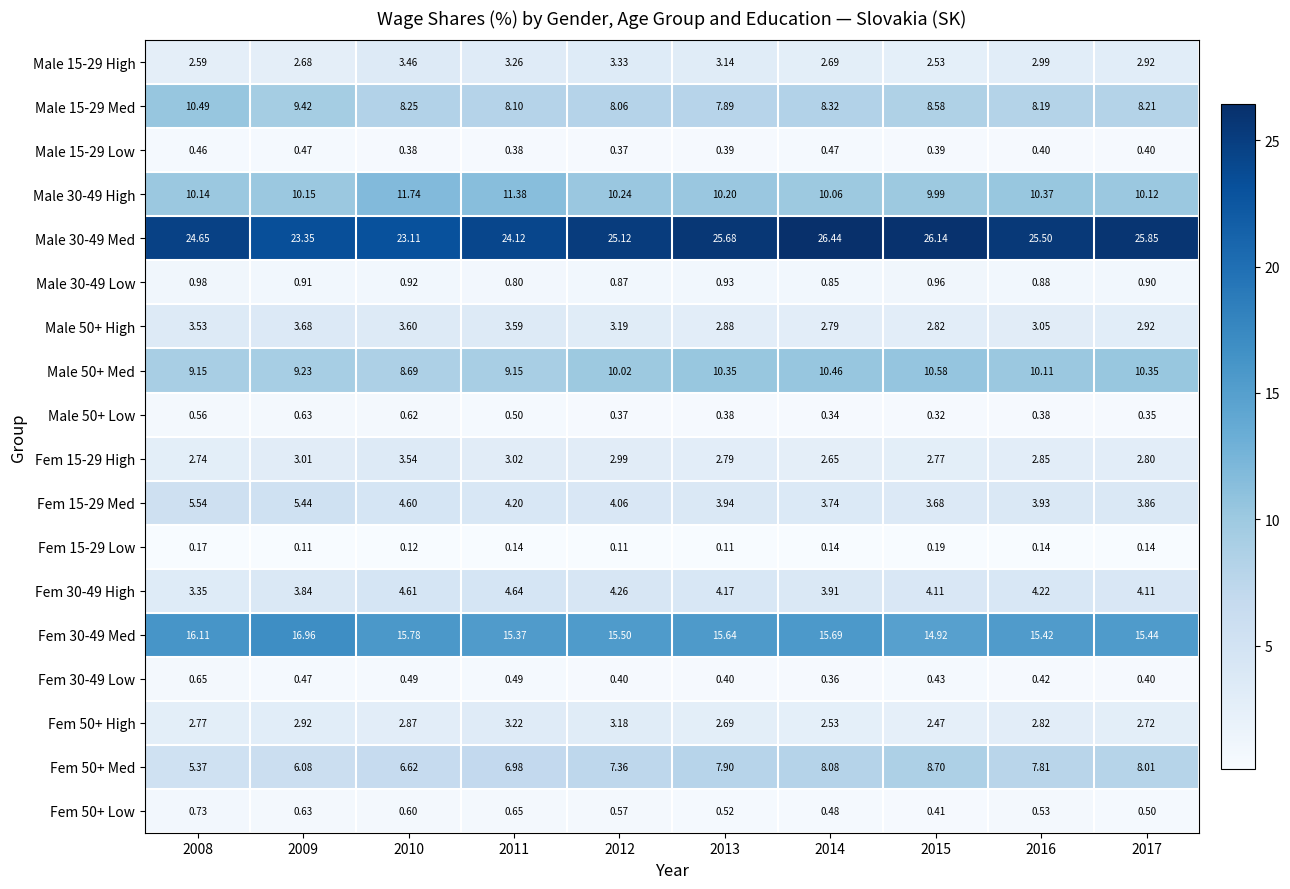

Is the value of Fem 30-49 High at 2012 greater than the value of Fem 30-49 Low at 2008?

Yes